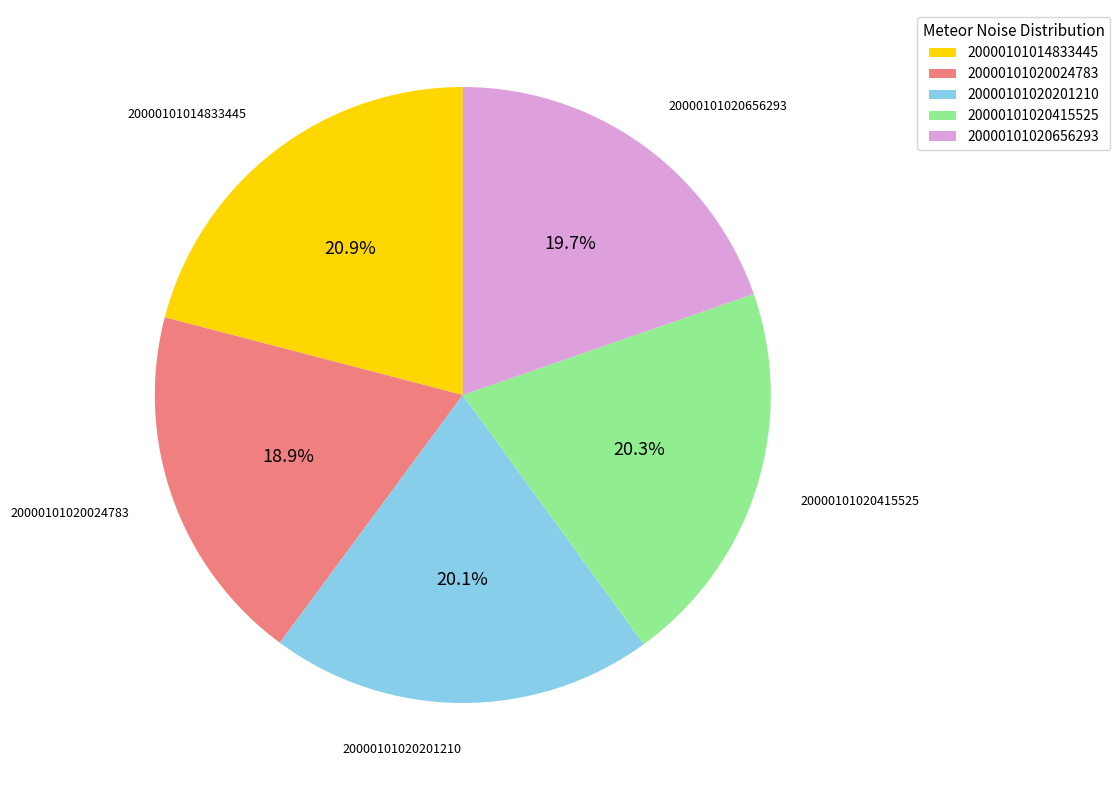

Which category has the biggest portion of the pie?

20000101014833445